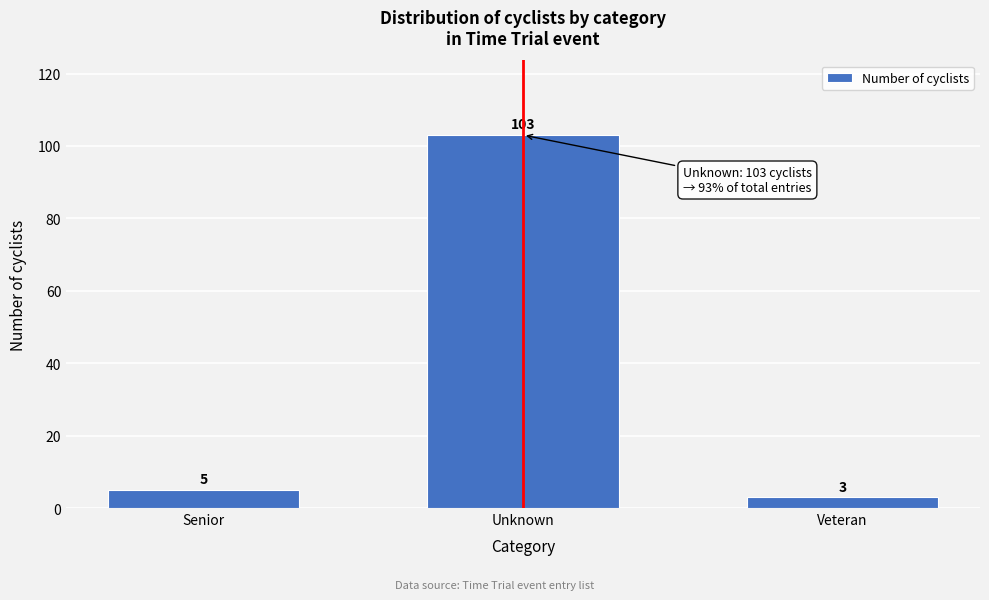

Reading right to left, list all the values displayed in this chart.

Veteran=3	Unknown=103	Senior=5